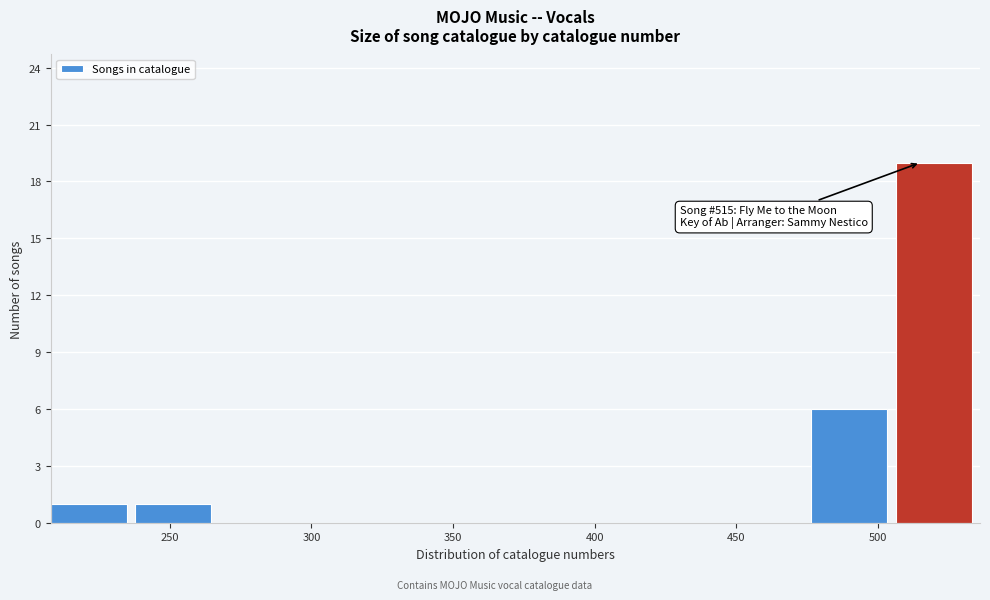

Which range on the x-axis has the tallest bar?

505 to 535